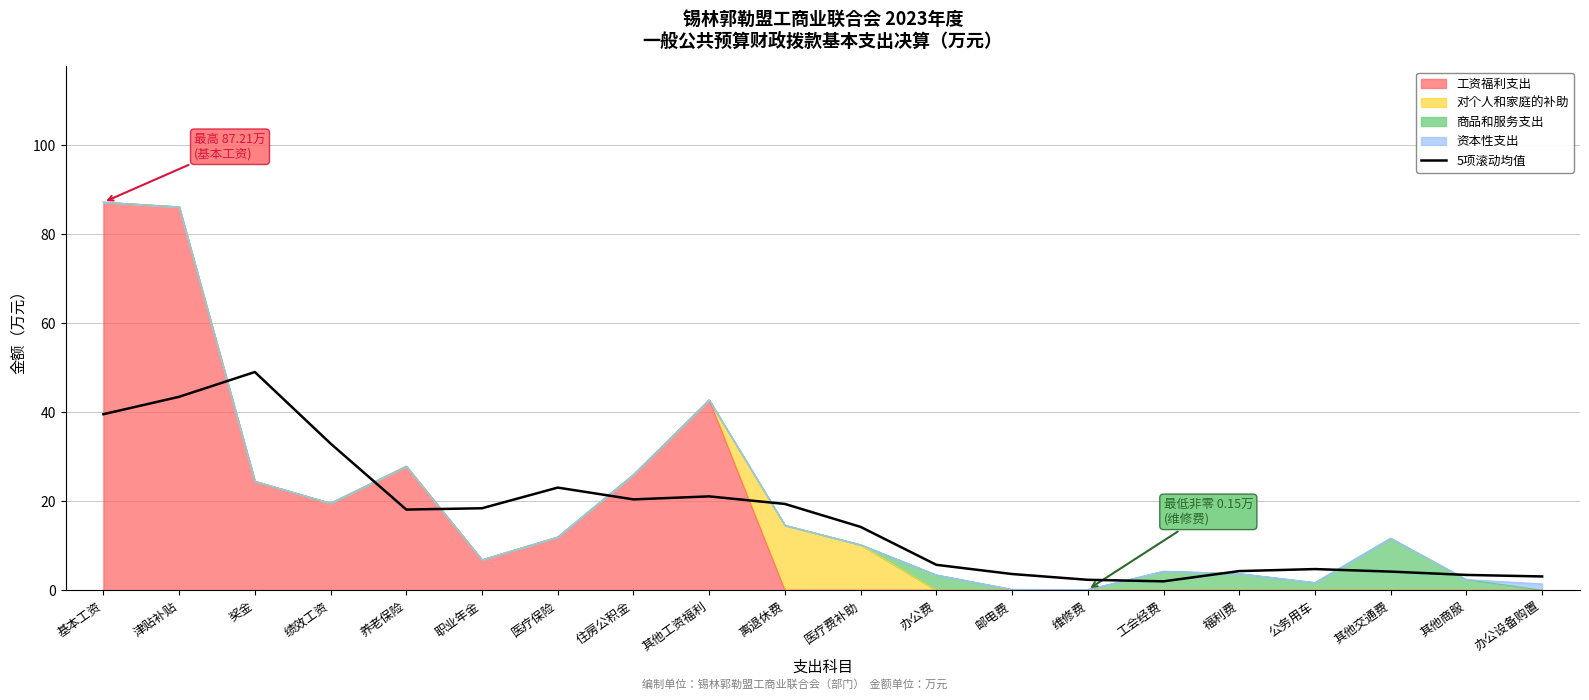

Does the chart have visible grid lines?

Yes